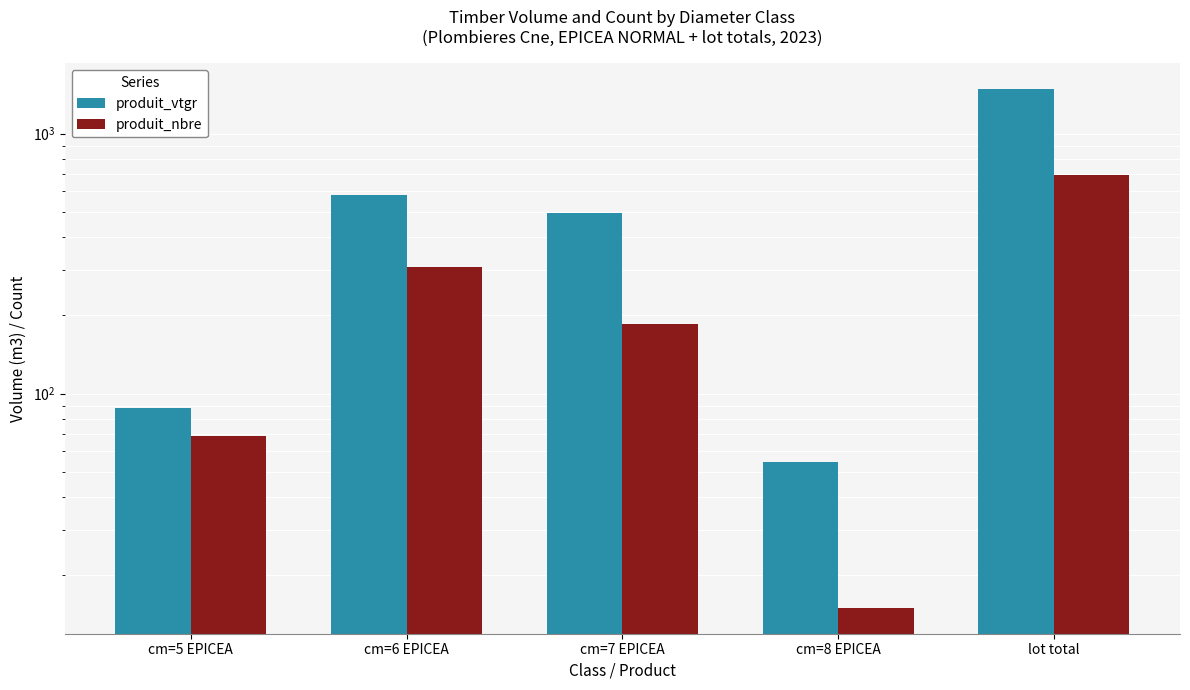

How many data points does each series have?

5